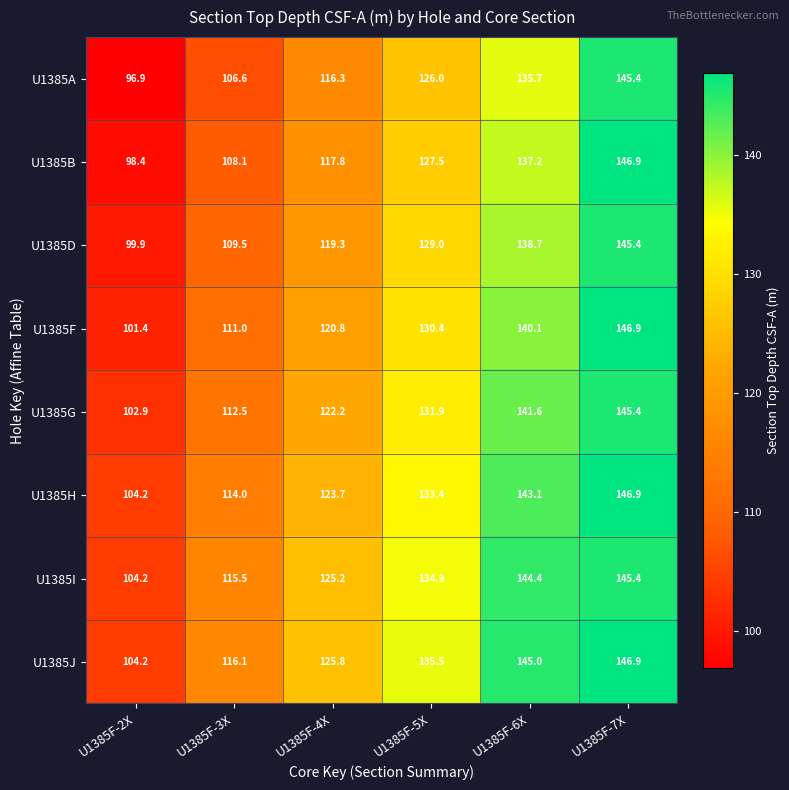

Rank the series at U1385F-5X from lowest to highest value.

U1385A, U1385B, U1385D, U1385F, U1385G, U1385H, U1385I, U1385J